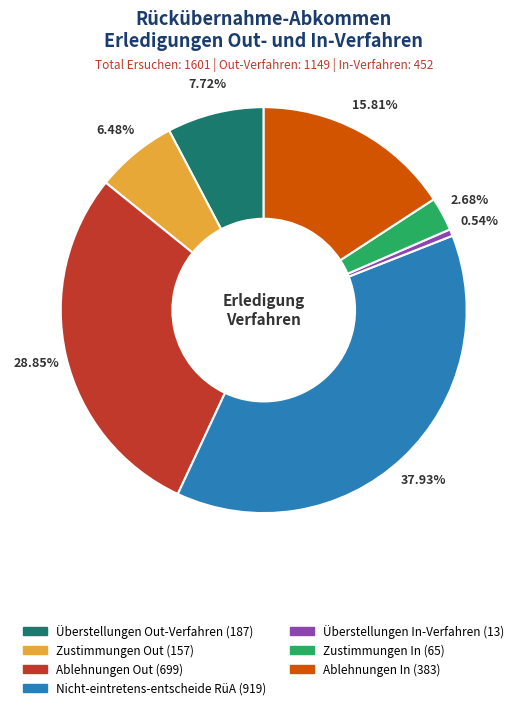

To the nearest percent, what portion does Überstellungen Out-Verfahren represent?

8%